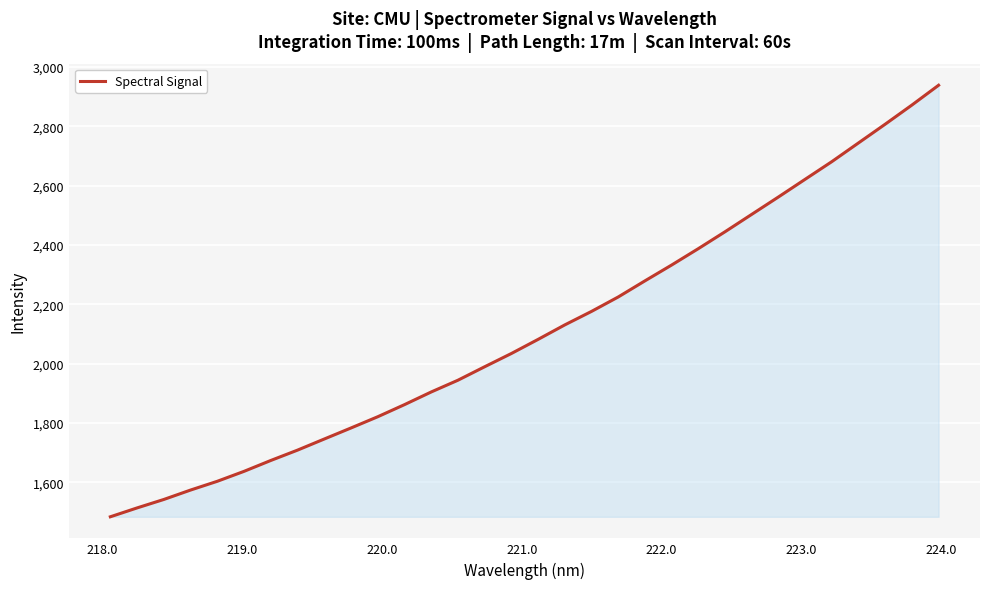

What is the greatest value displayed?

2938.6